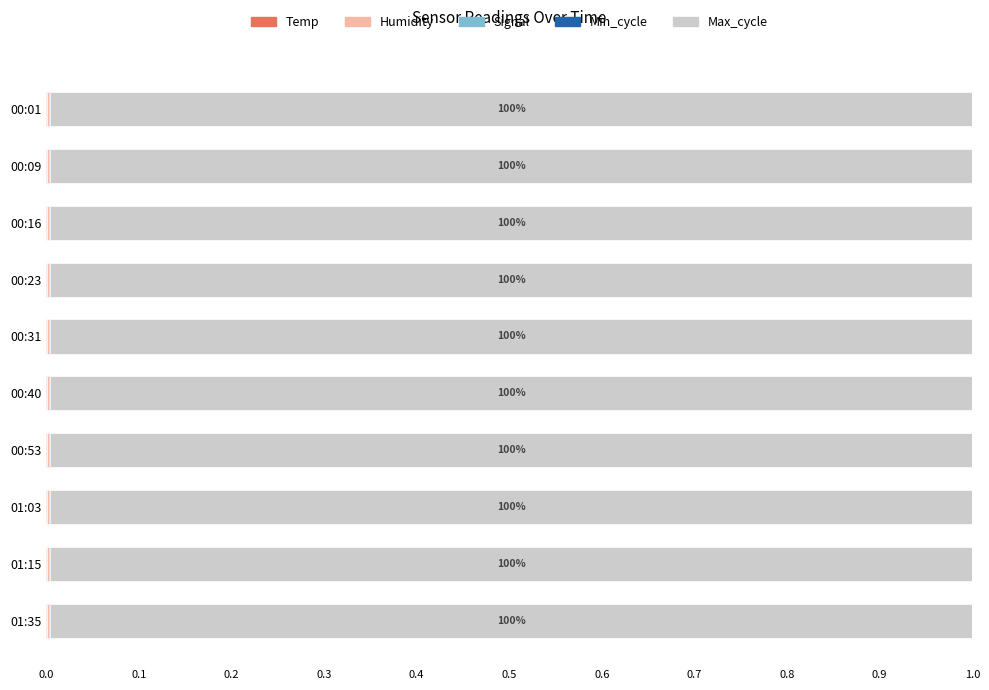

Is it true that Humidity equals 0.0 at 01:15?

True